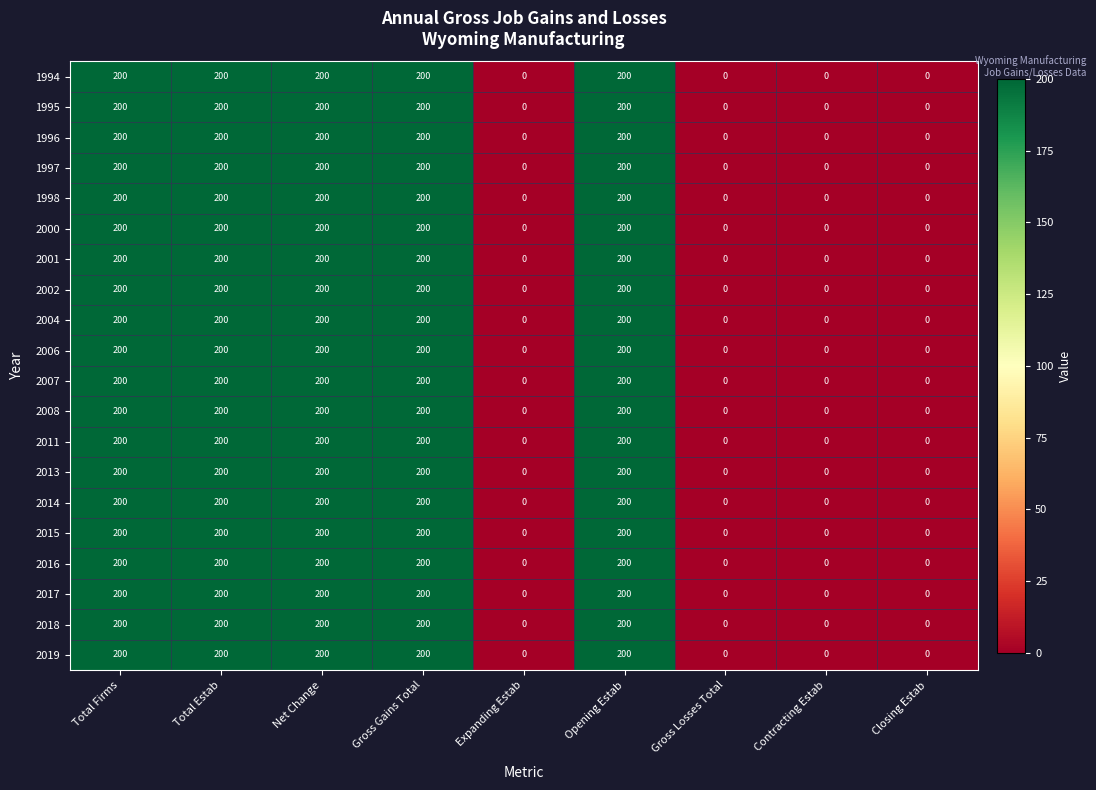

What is the maximum value shown in the chart?

200